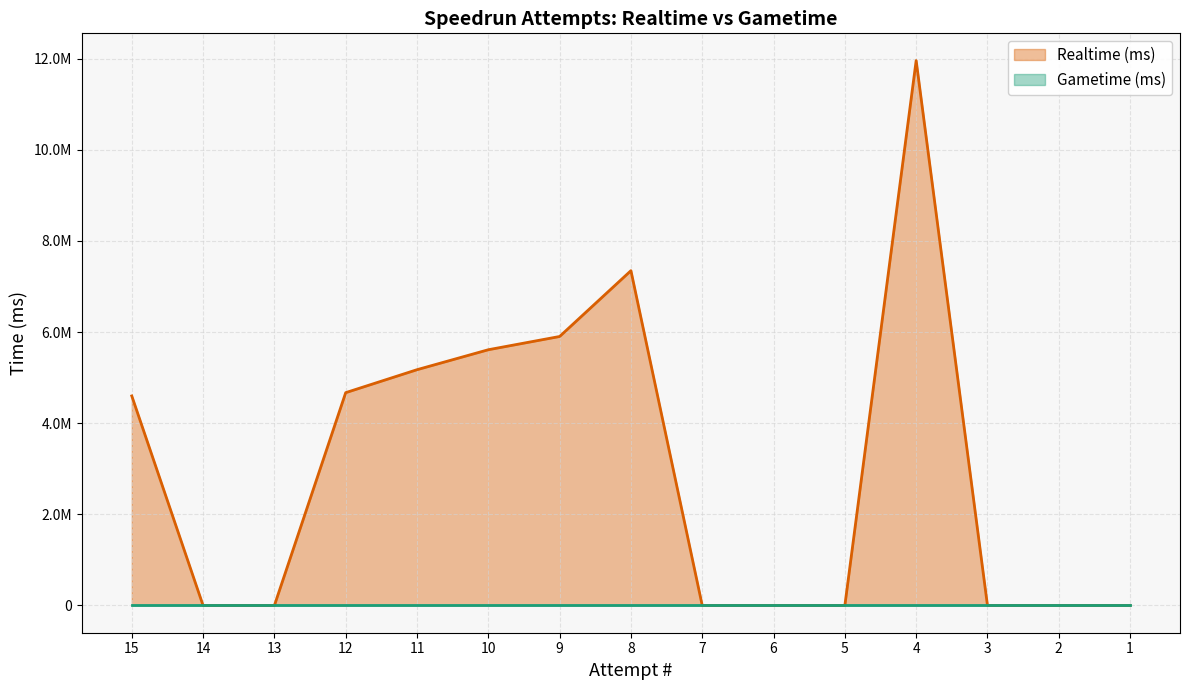

True or false: Gametime (ms) and Realtime (ms) cross at least once.

False